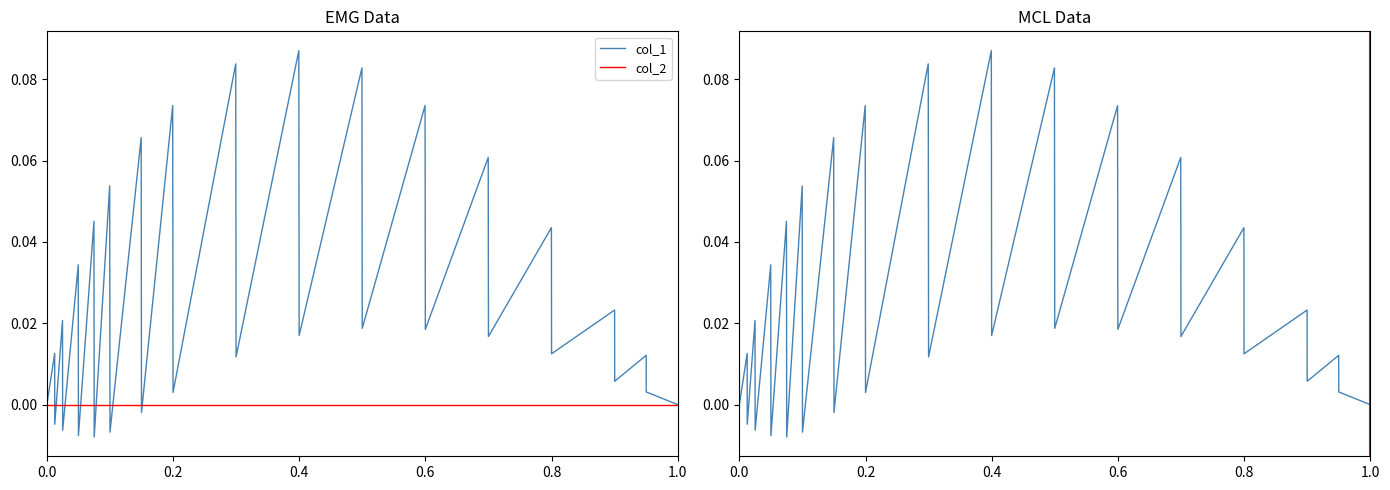

Count the number of values greater than 0.

24